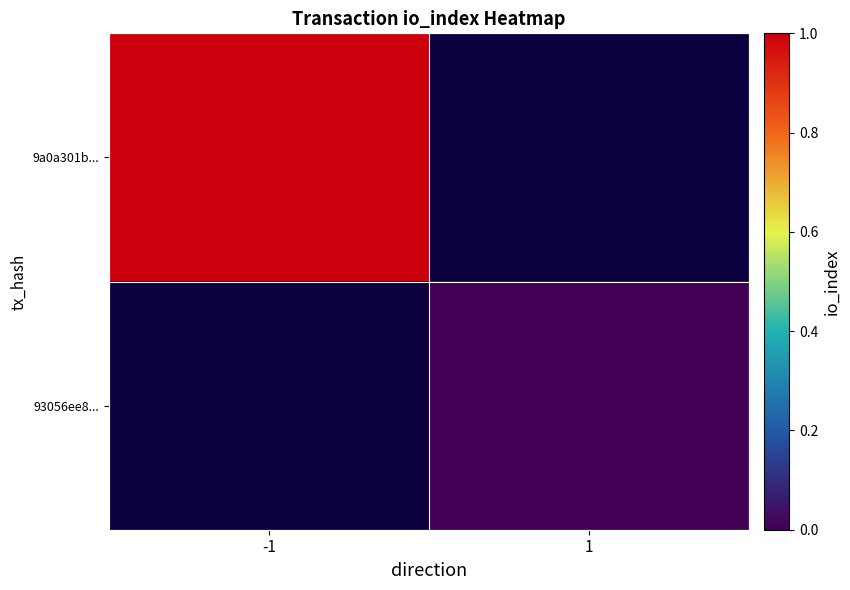

Which label corresponds to the smallest value in the chart?

1